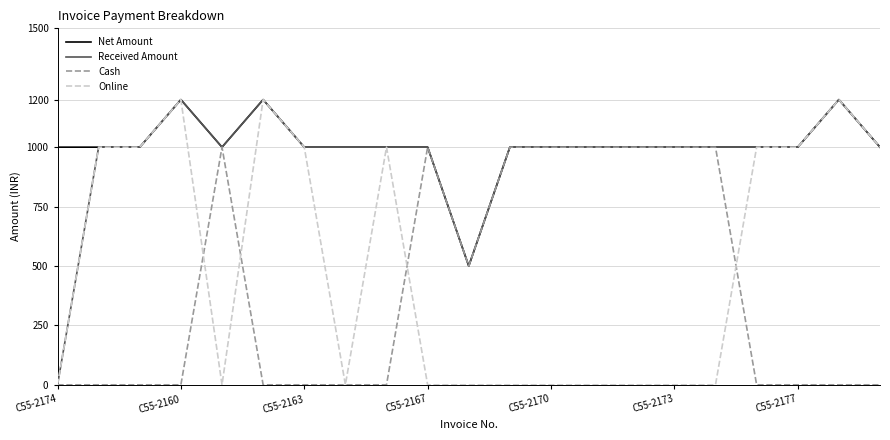

What is the highest value of the Received Amount series?

1200